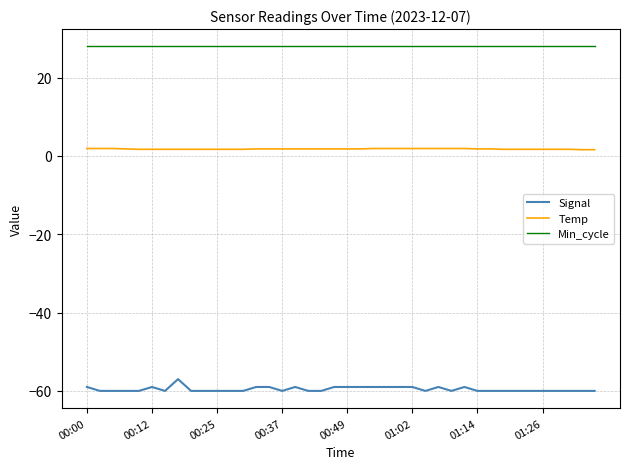

List the series in order of their peak value, highest first.

Min_cycle, Temp, Signal